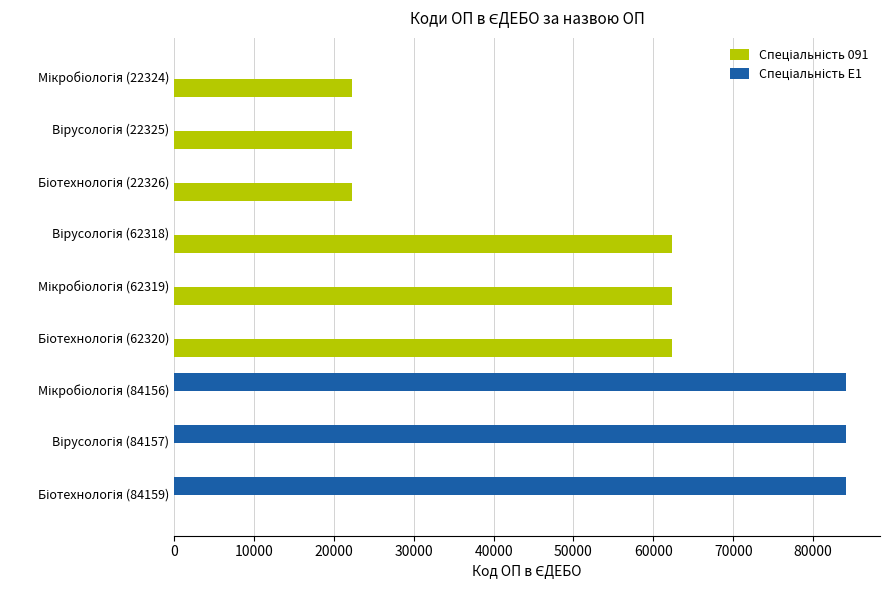

How many series are shown in this chart?

2